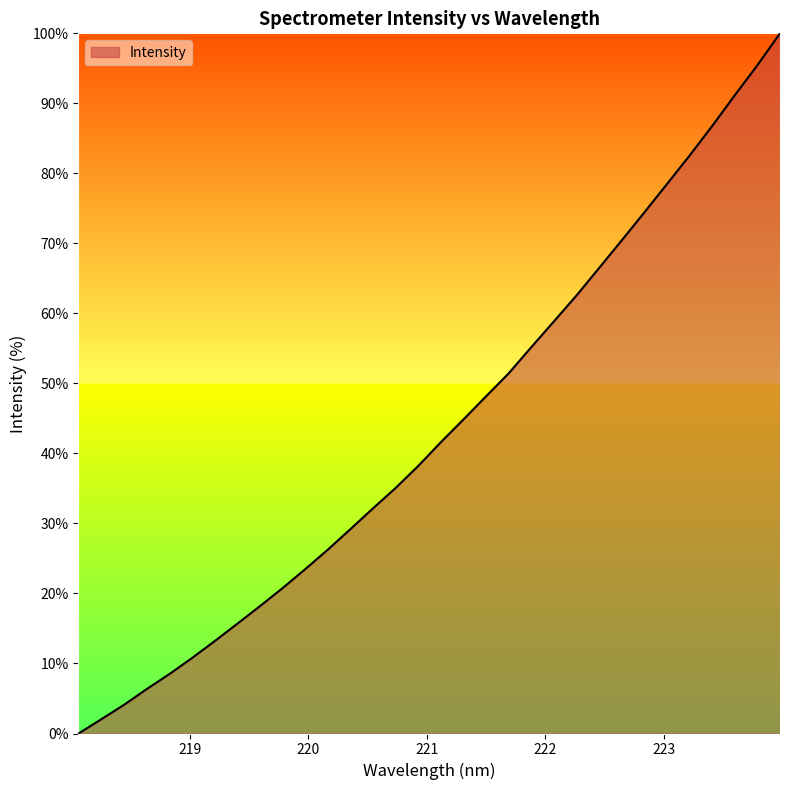

What is the difference between the maximum and minimum values?

100.0